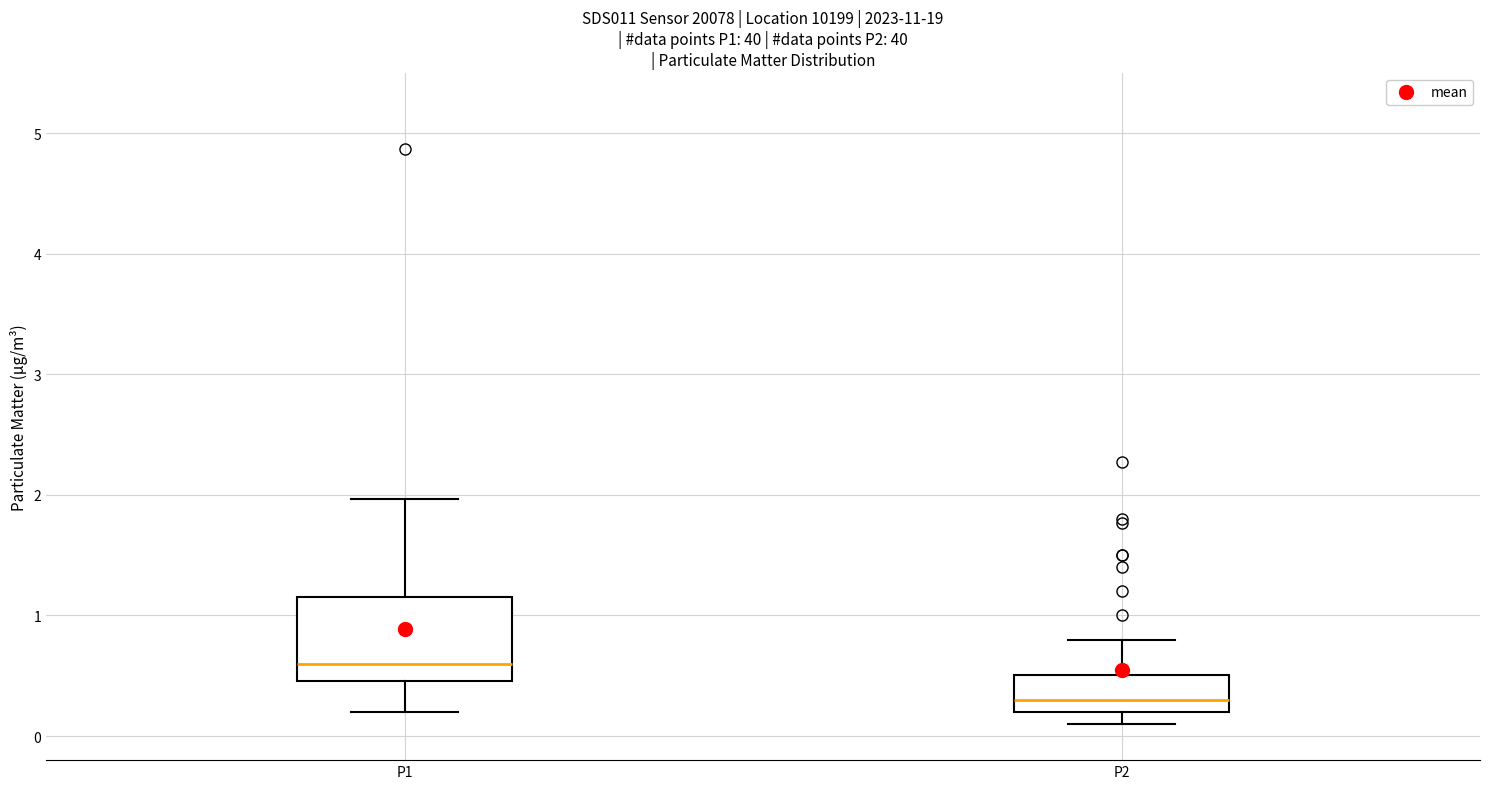

Reading left to right, read every box against the y-axis: the position of its median line, the range the box covers, and the ends of its whiskers. The values are not printed on the chart, so give them approximately, as read against the axis.

P1: median 0.6, box 0.5 to 1.2, whiskers 0.2 to 2.0
P2: median 0.3, box 0.2 to 0.5, whiskers 0.1 to 0.8